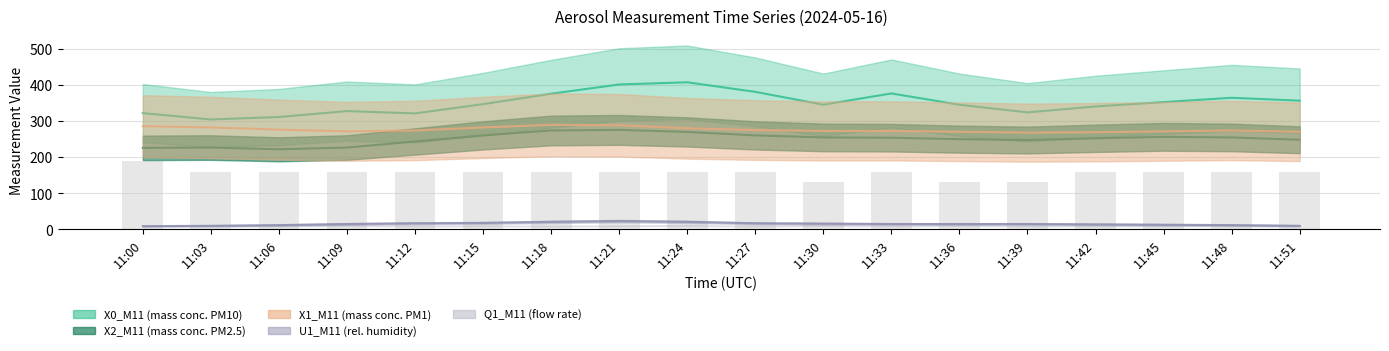

What is the difference between the maximum and minimum values?

60.0